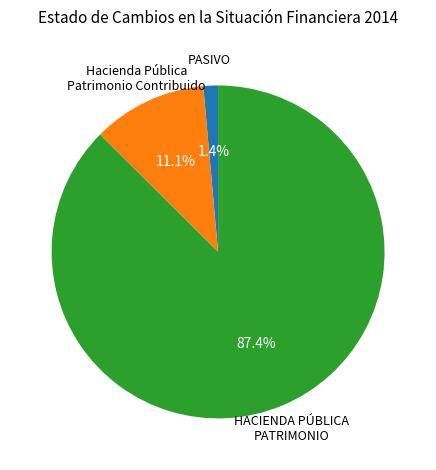

Is there a majority slice in this chart?

Yes